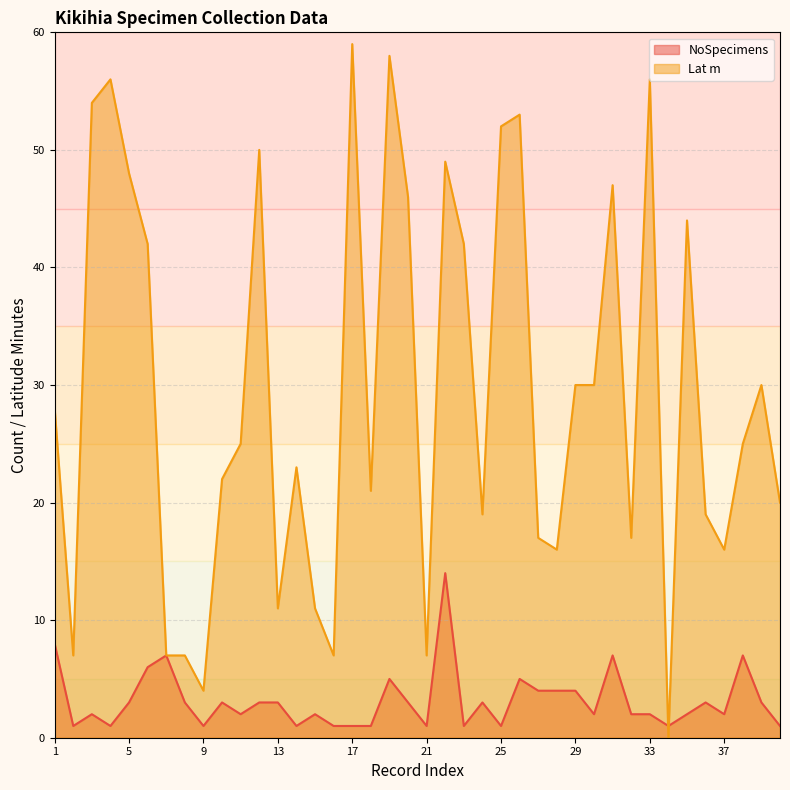

Reading left to right, extract all data points from this chart.

NoSpecimens: 8	1	2	1	3	6	7	3	1	3	2	3	3	1	2	1	1	1	5	3	1	14	1	3	1	5	4	4	4	2	7	2	2	1	2	3	2	7	3	1
Lat m: 28	7	54	56	48	42	7	7	4	22	25	50	11	23	11	7	59	21	58	46	7	49	42	19	52	53	17	16	30	30	47	17	56	0	44	19	16	25	30	20